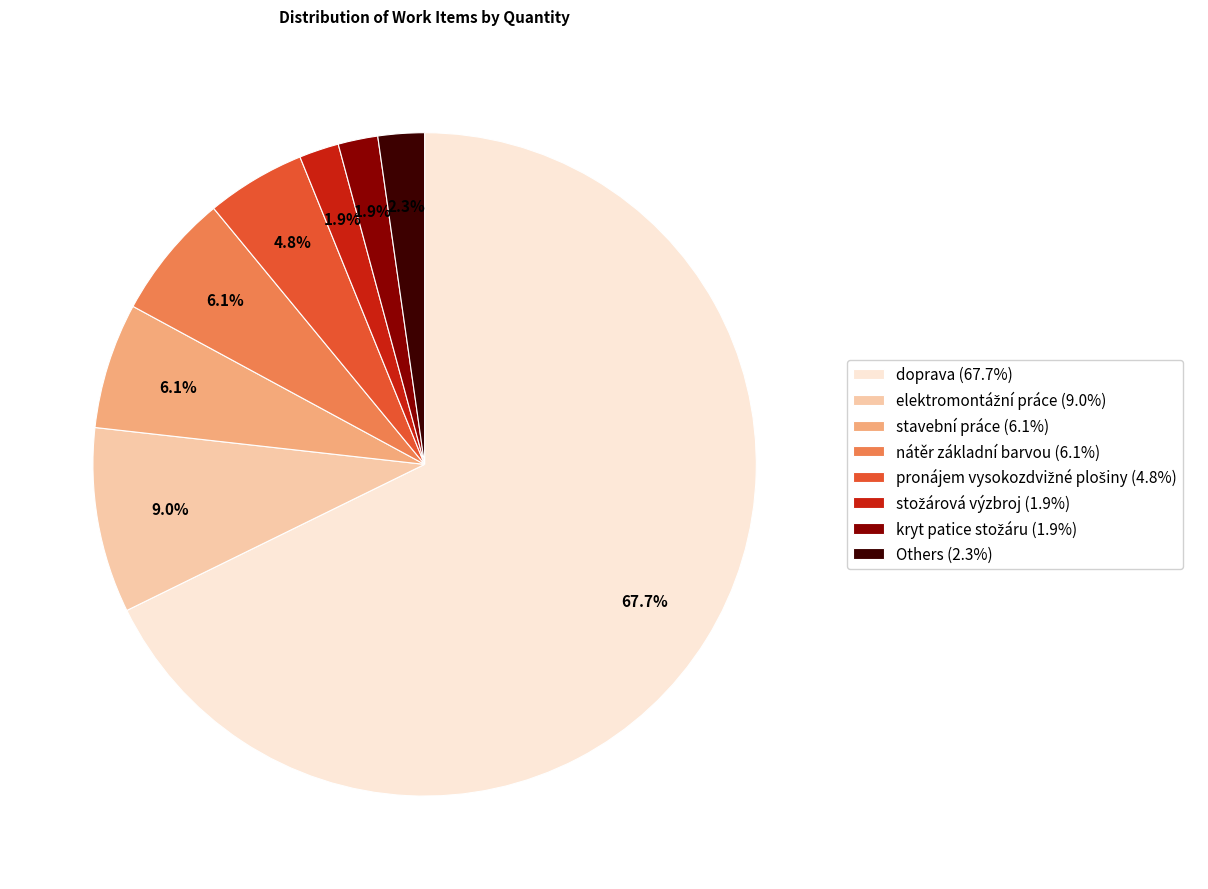

How many segments does this pie chart have?

8